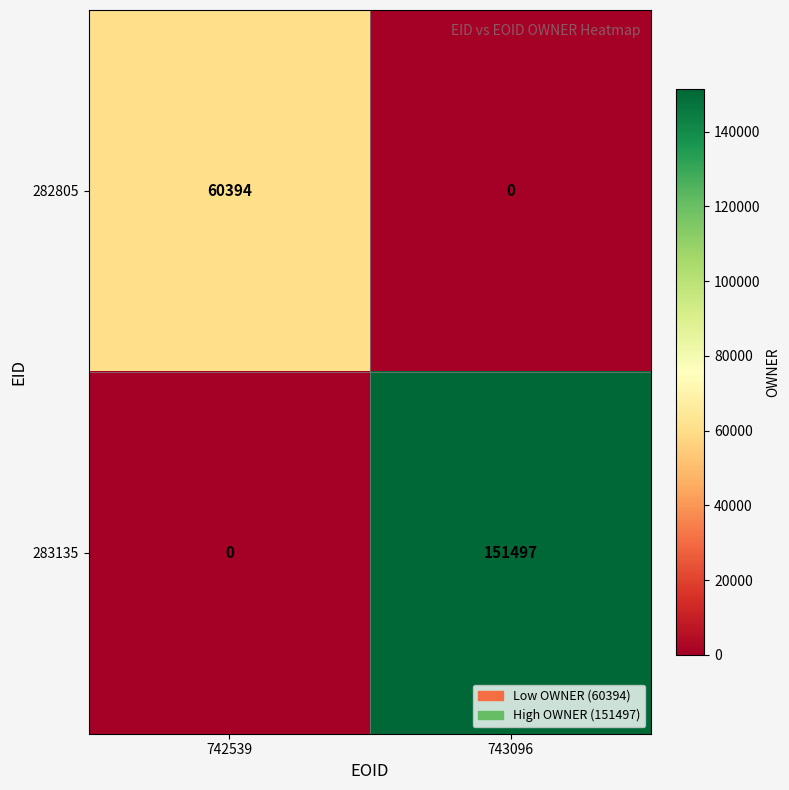

What is the sum of the 282805 values at 742539 and 743096?

60394